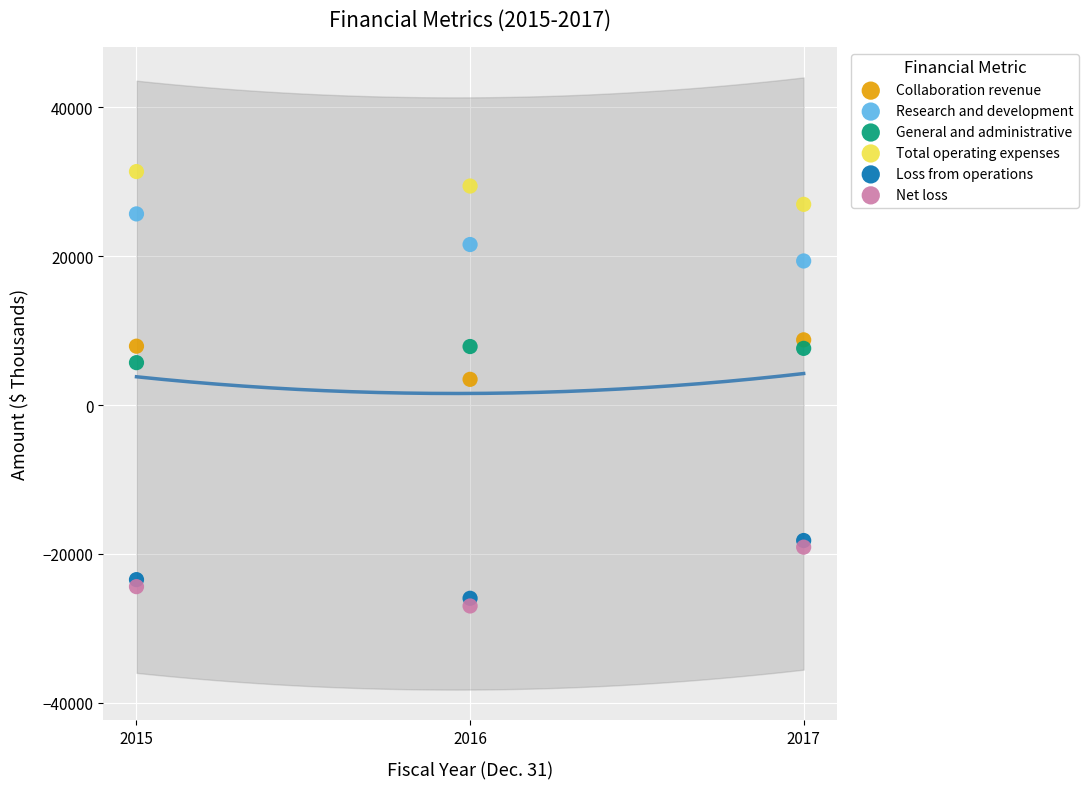

In the Research and development series, what Y value is closest to 22517?

21566